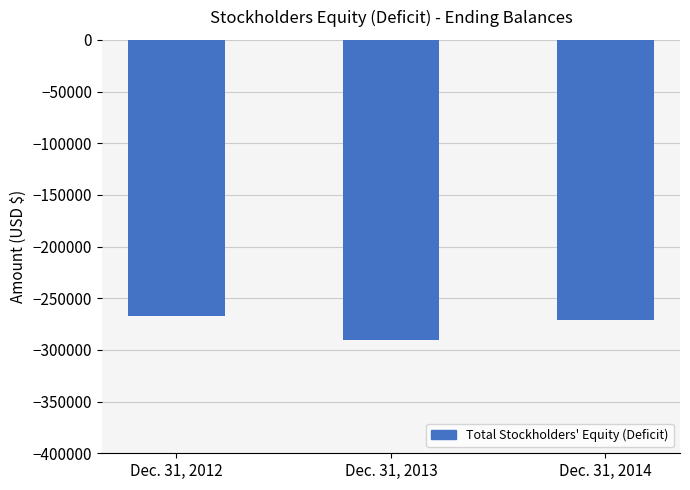

List the labels in order of value, smallest first.

Dec. 31, 2013, Dec. 31, 2014, Dec. 31, 2012